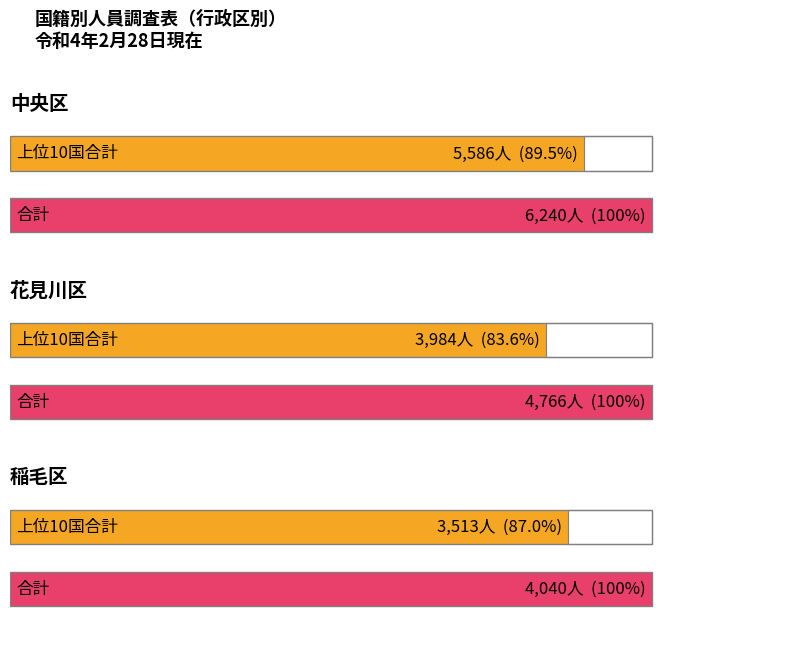

What is the greatest value displayed?

6240